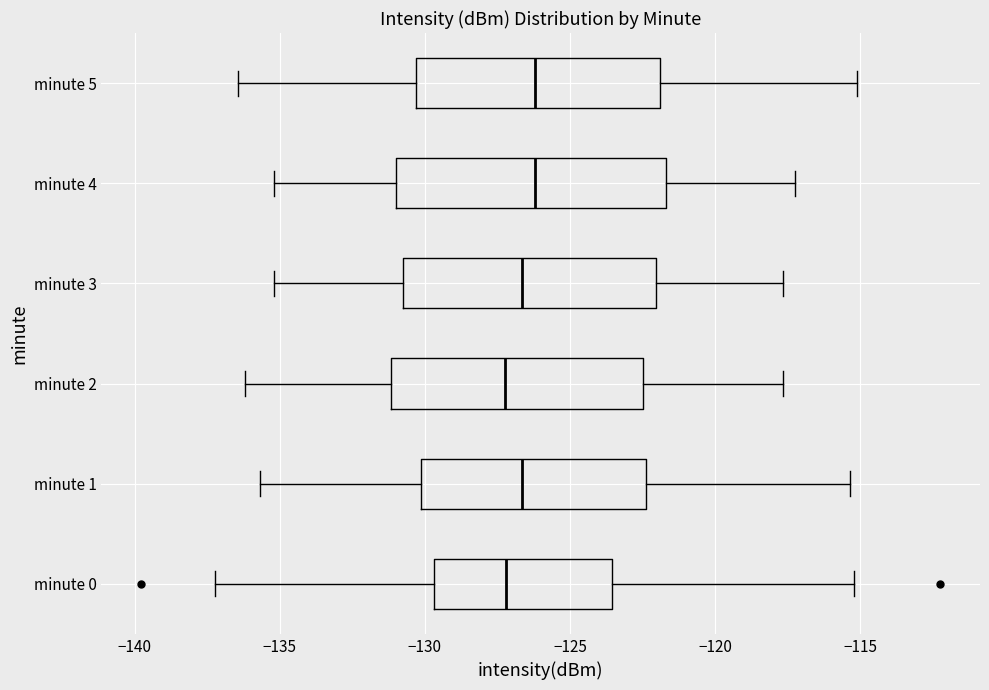

Which box is the widest, from its left edge to its right edge?

minute 4